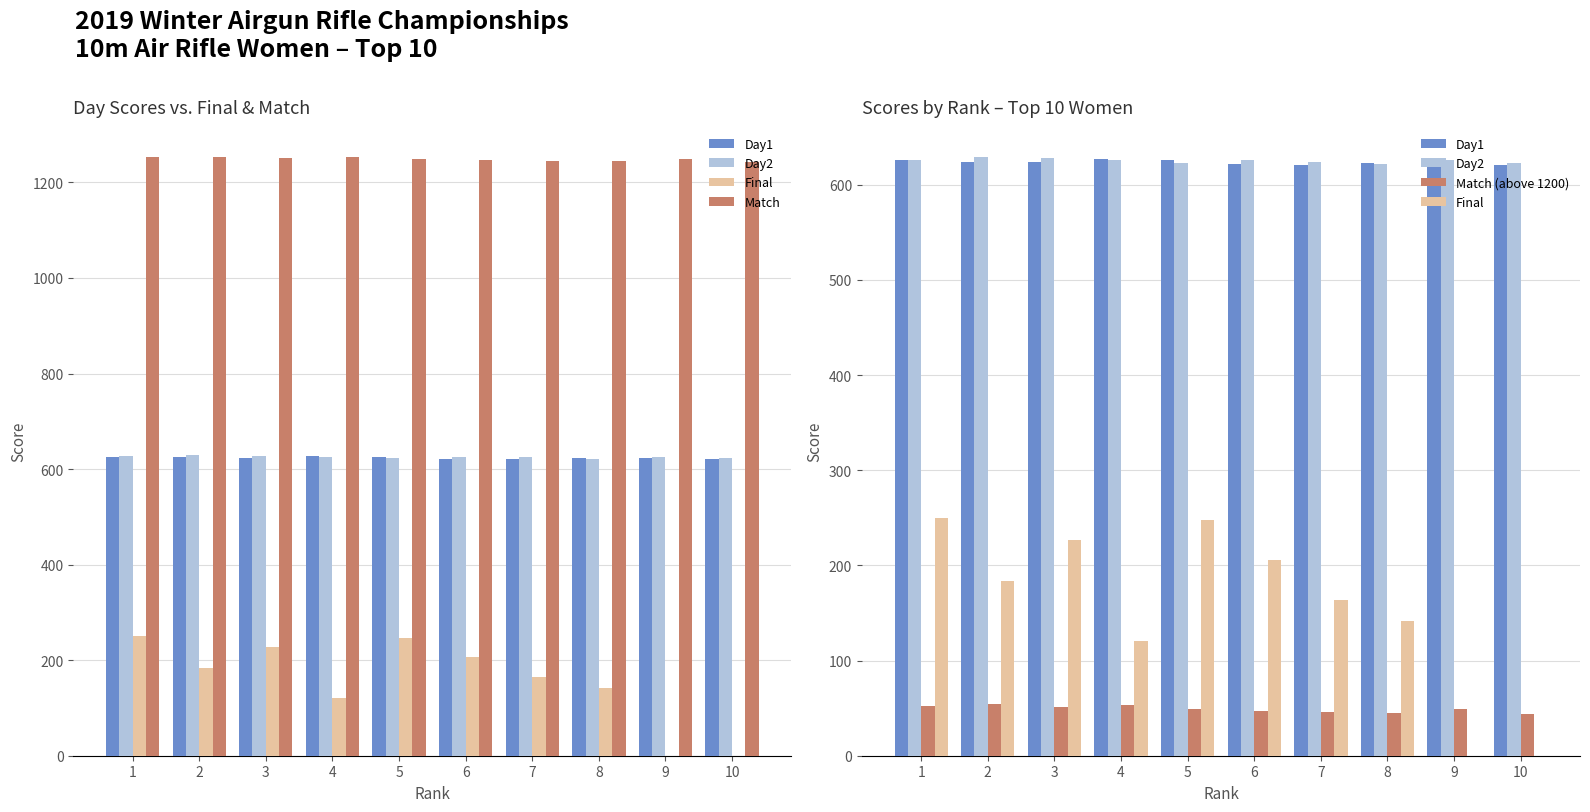

Where is Match (above 1200) nearest to the value 48?

6